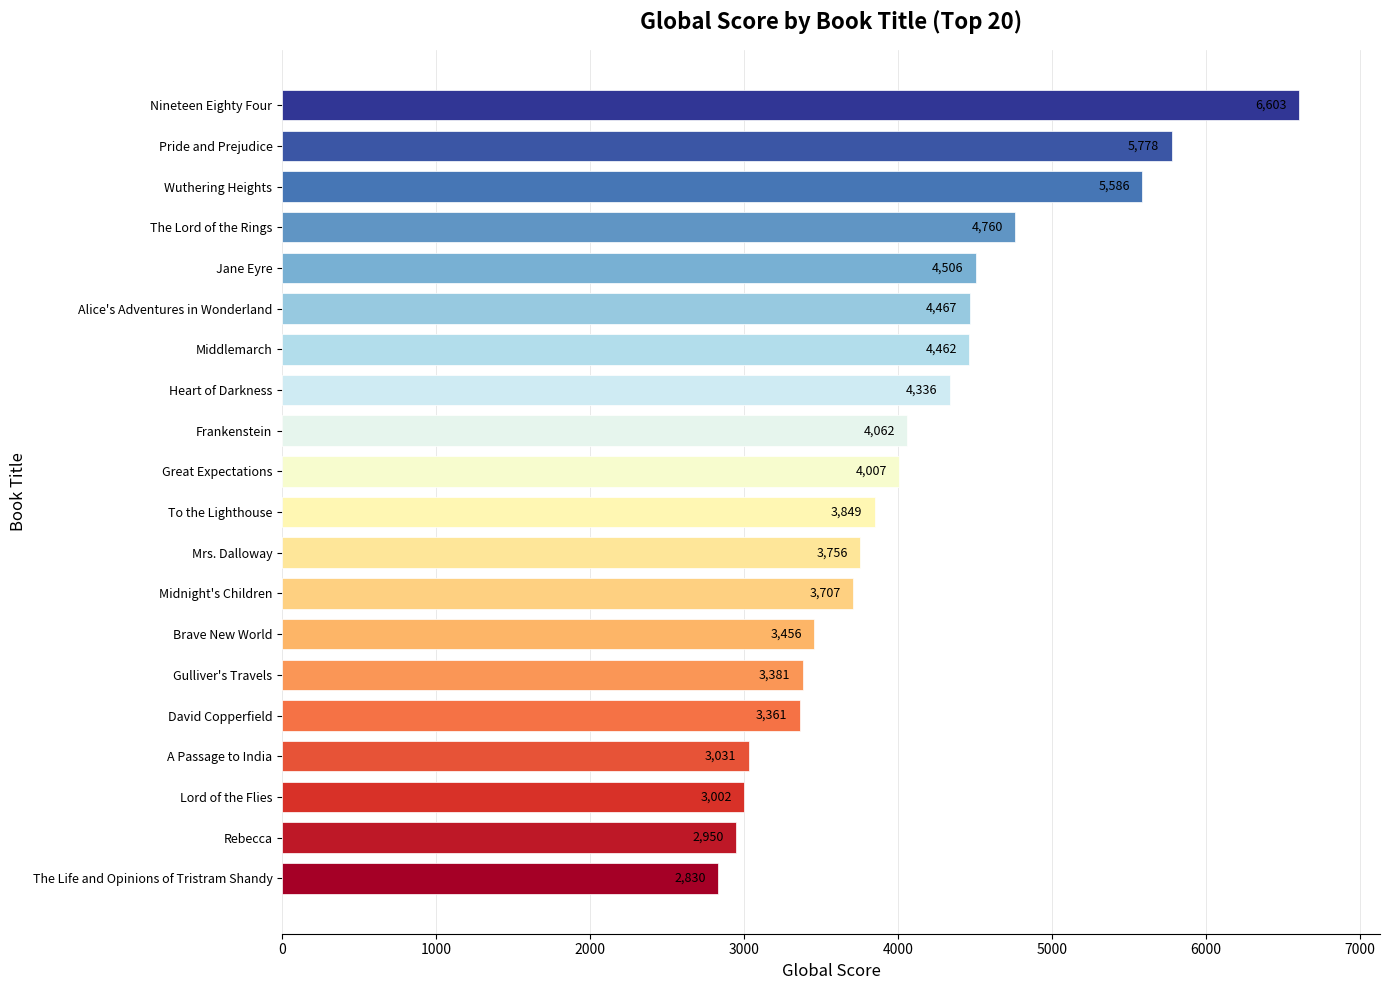

Reading bottom to top, what are all the values shown in this chart?

The Life and Opinions of Tristram Shandy=2830	Rebecca=2950	Lord of the Flies=3002	A Passage to India=3031	David Copperfield=3361	Gulliver's Travels=3381	Brave New World=3456	Midnight's Children=3707	Mrs. Dalloway=3756	To the Lighthouse=3849	Great Expectations=4007	Frankenstein=4062	Heart of Darkness=4336	Middlemarch=4462	Alice's Adventures in Wonderland=4467	Jane Eyre=4506	The Lord of the Rings=4760	Wuthering Heights=5586	Pride and Prejudice=5778	Nineteen Eighty Four=6603